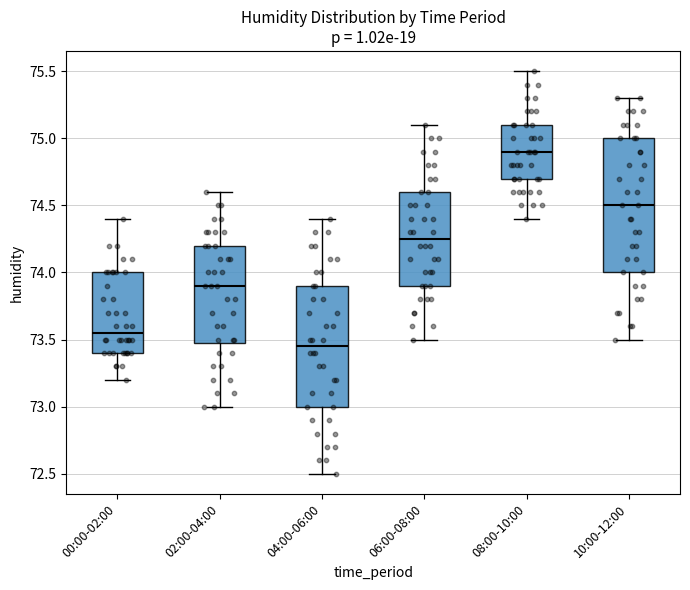

Which box's median line is the lowest?

04:00-06:00